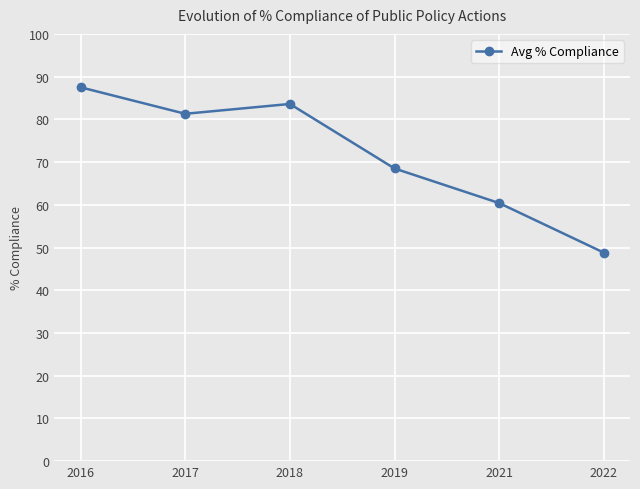

Does the chart have visible grid lines?

Yes